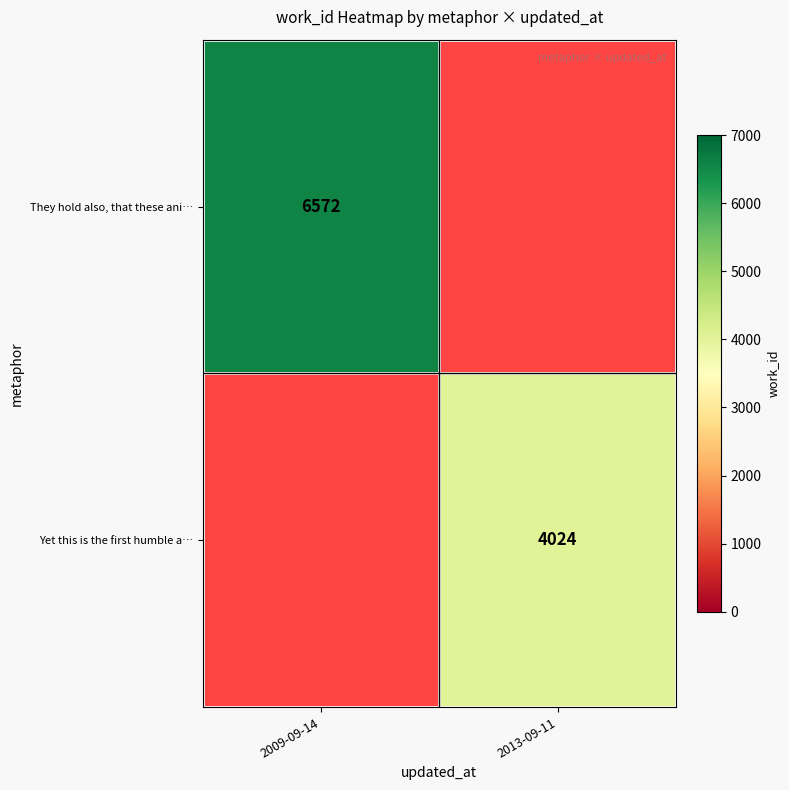

List the series in order of their peak value, highest first.

They hold also, that these ani…, Yet this is the first humble a…